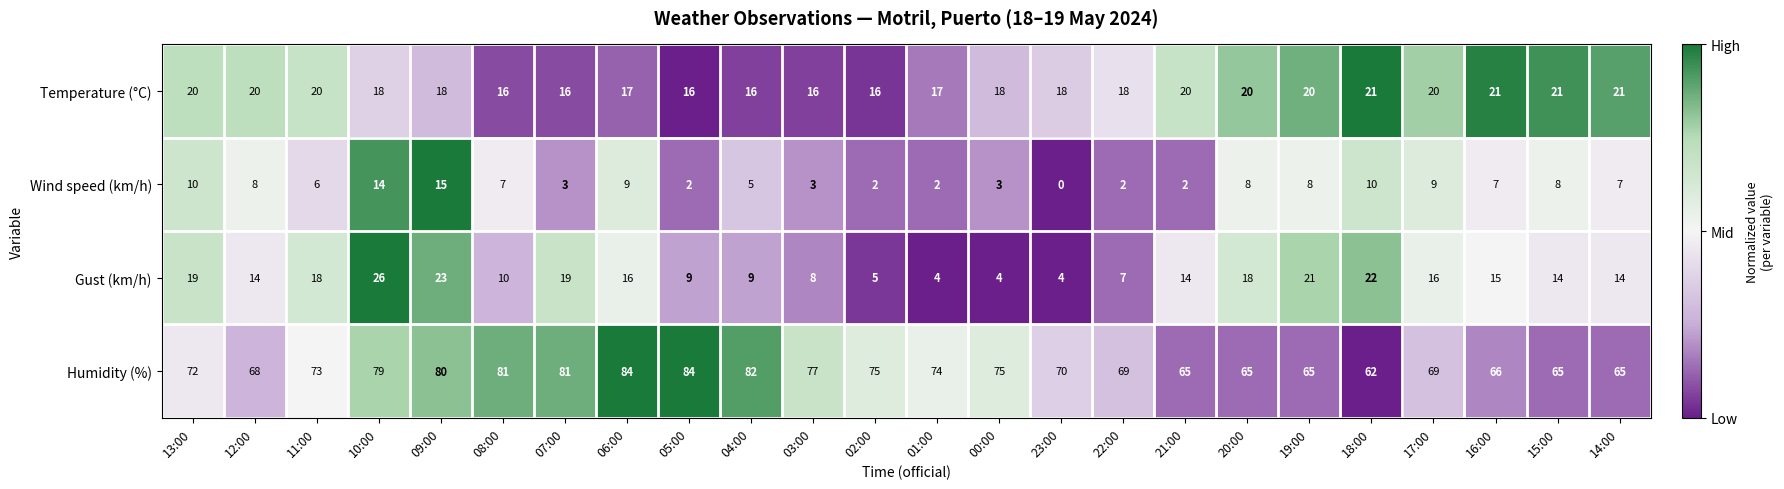

What is the maximum value for Gust (km/h)?

26